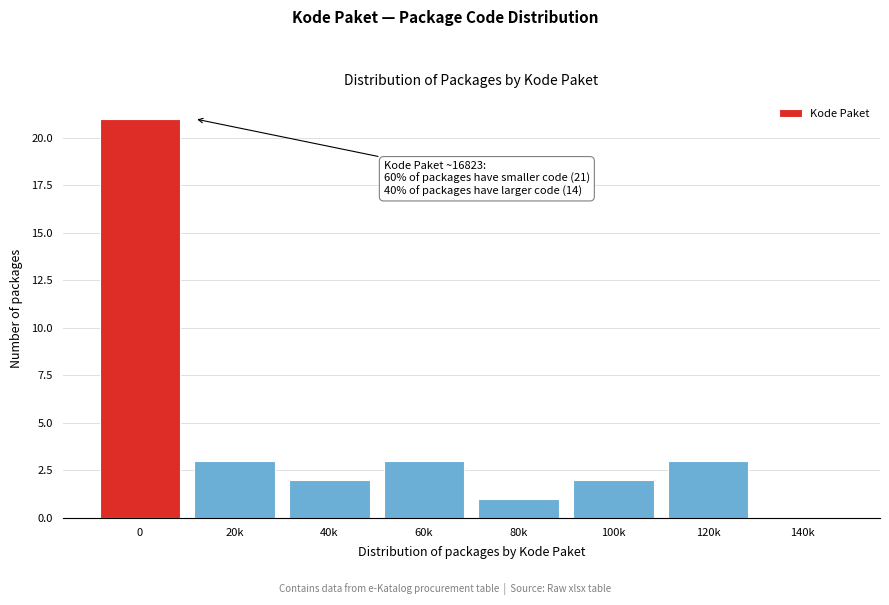

Reading left to right, extract all data points from this chart.

0=21	20k=3	40k=2	60k=3	80k=1	100k=2	120k=3	140k=0